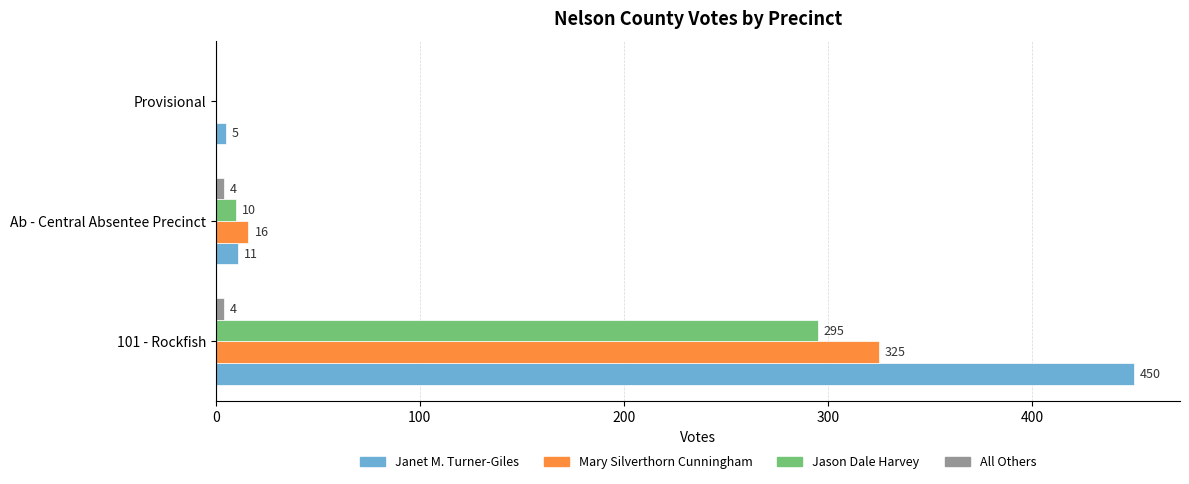

True or false: Jason Dale Harvey has a value of 120 at Provisional.

False